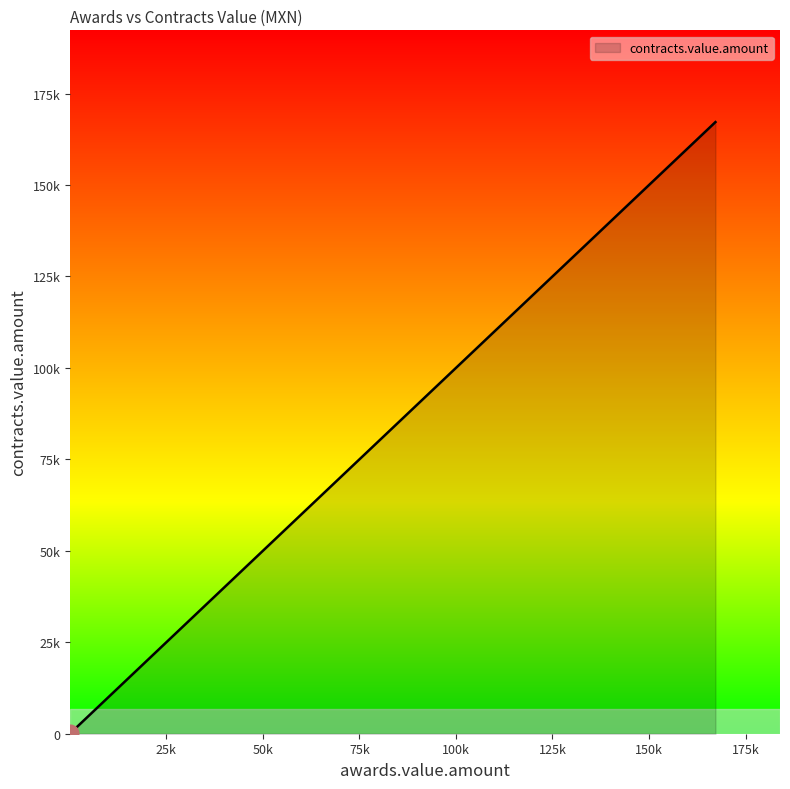

What is the average value?

73040.6